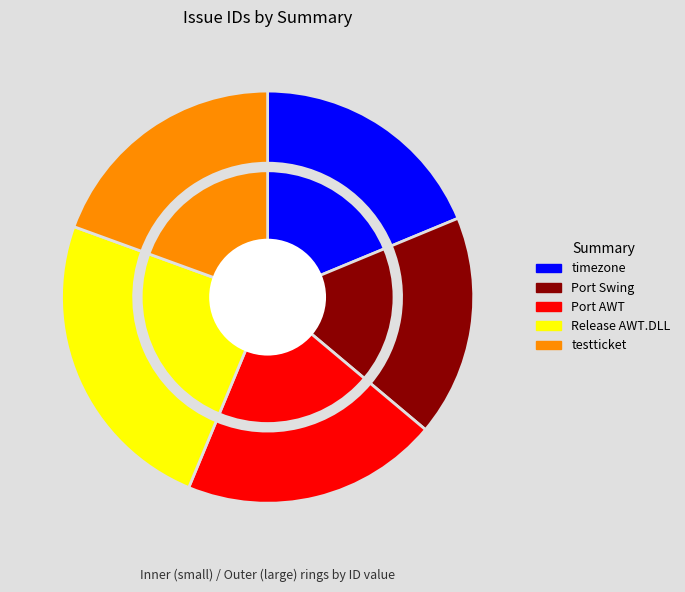

To the nearest percent, what is the average slice percentage?

20%